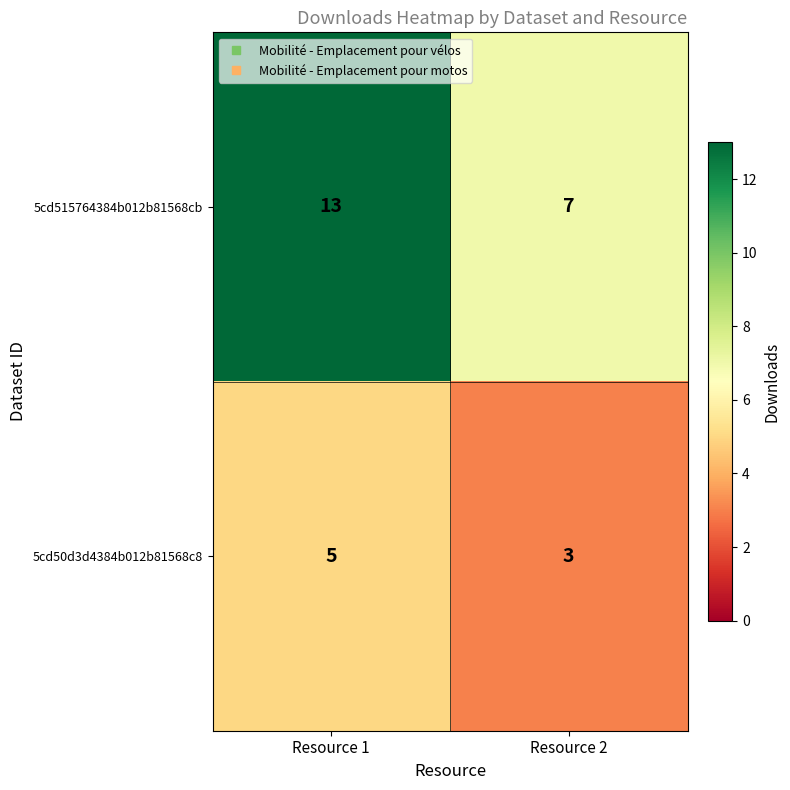

Reading left to right, transcribe all the data shown in this chart.

5cd515764384b012b81568cb: 13	7
5cd50d3d4384b012b81568c8: 5	3